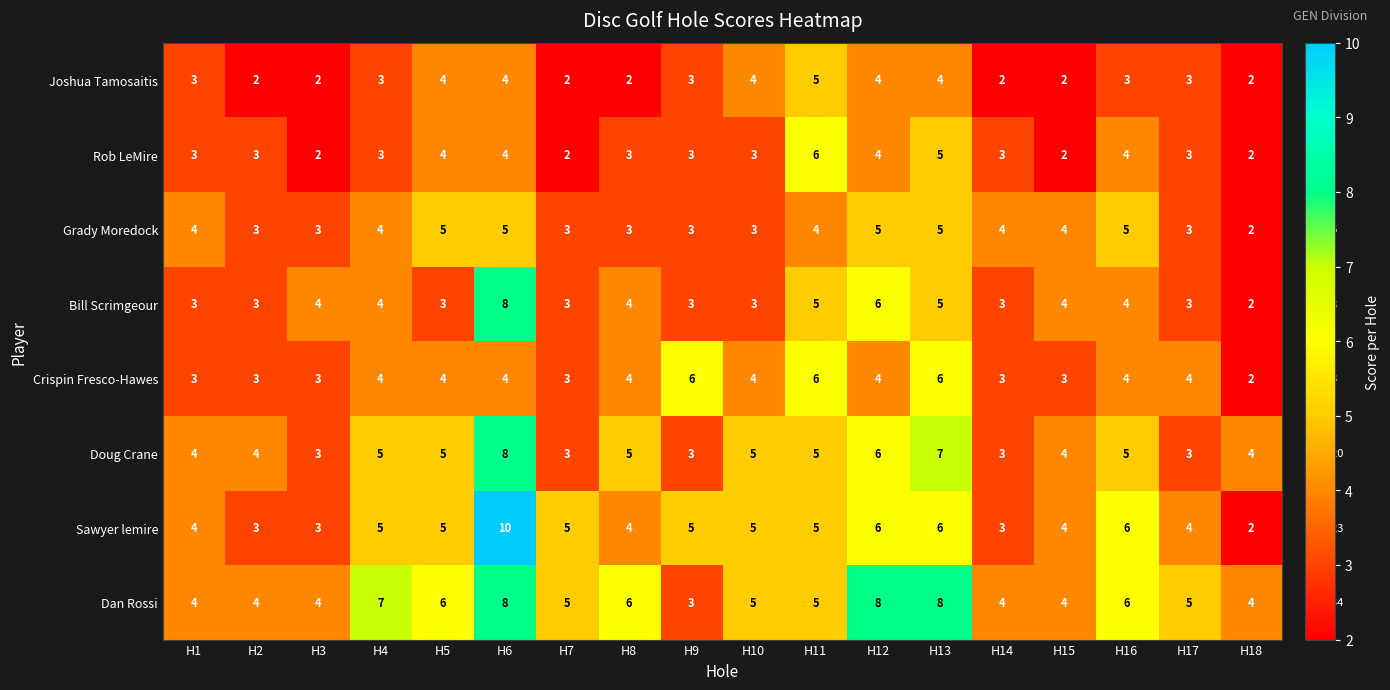

How many data points does each series have?

18